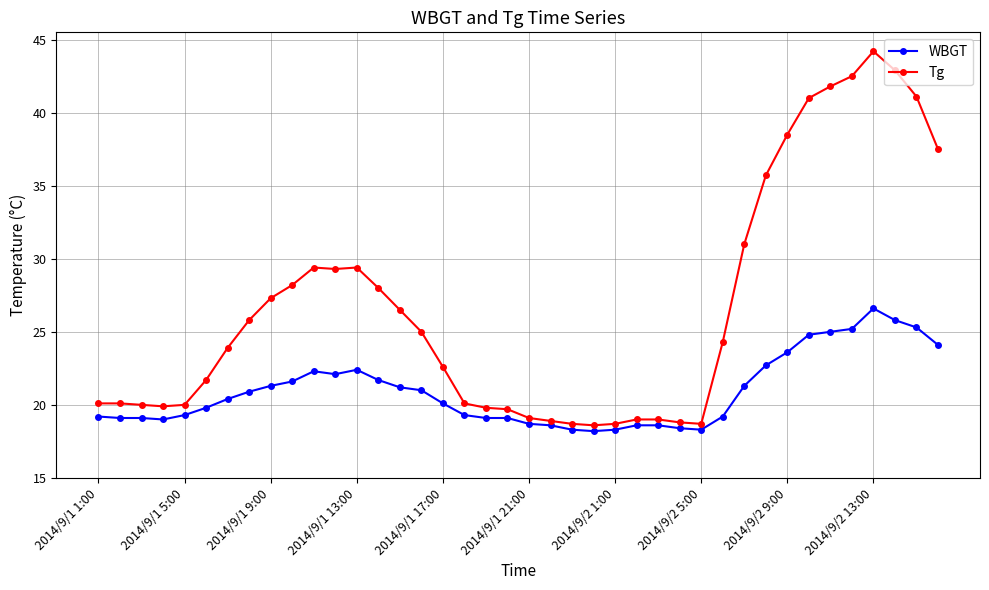

Rank the series by their average value, from lowest to highest.

WBGT, Tg